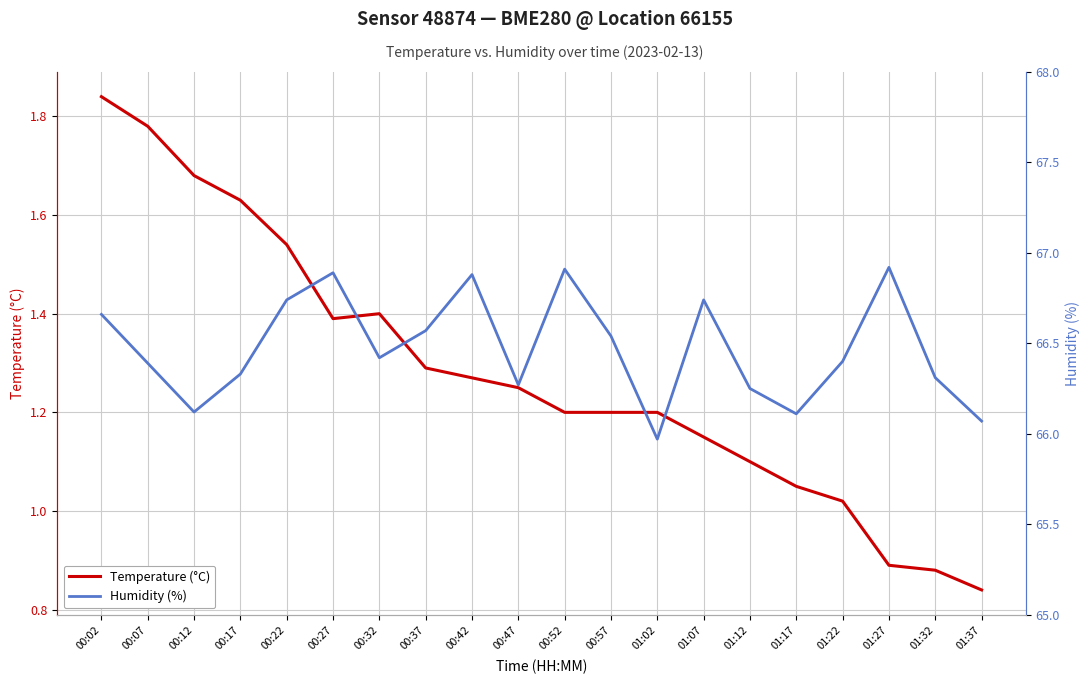

What is the maximum value shown in the chart?

66.9